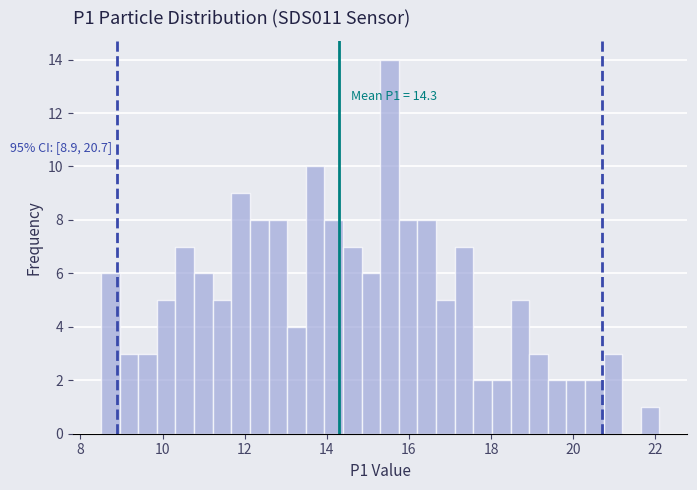

Read against the x-axis, roughly where is the centre of the tallest bar?

15.6